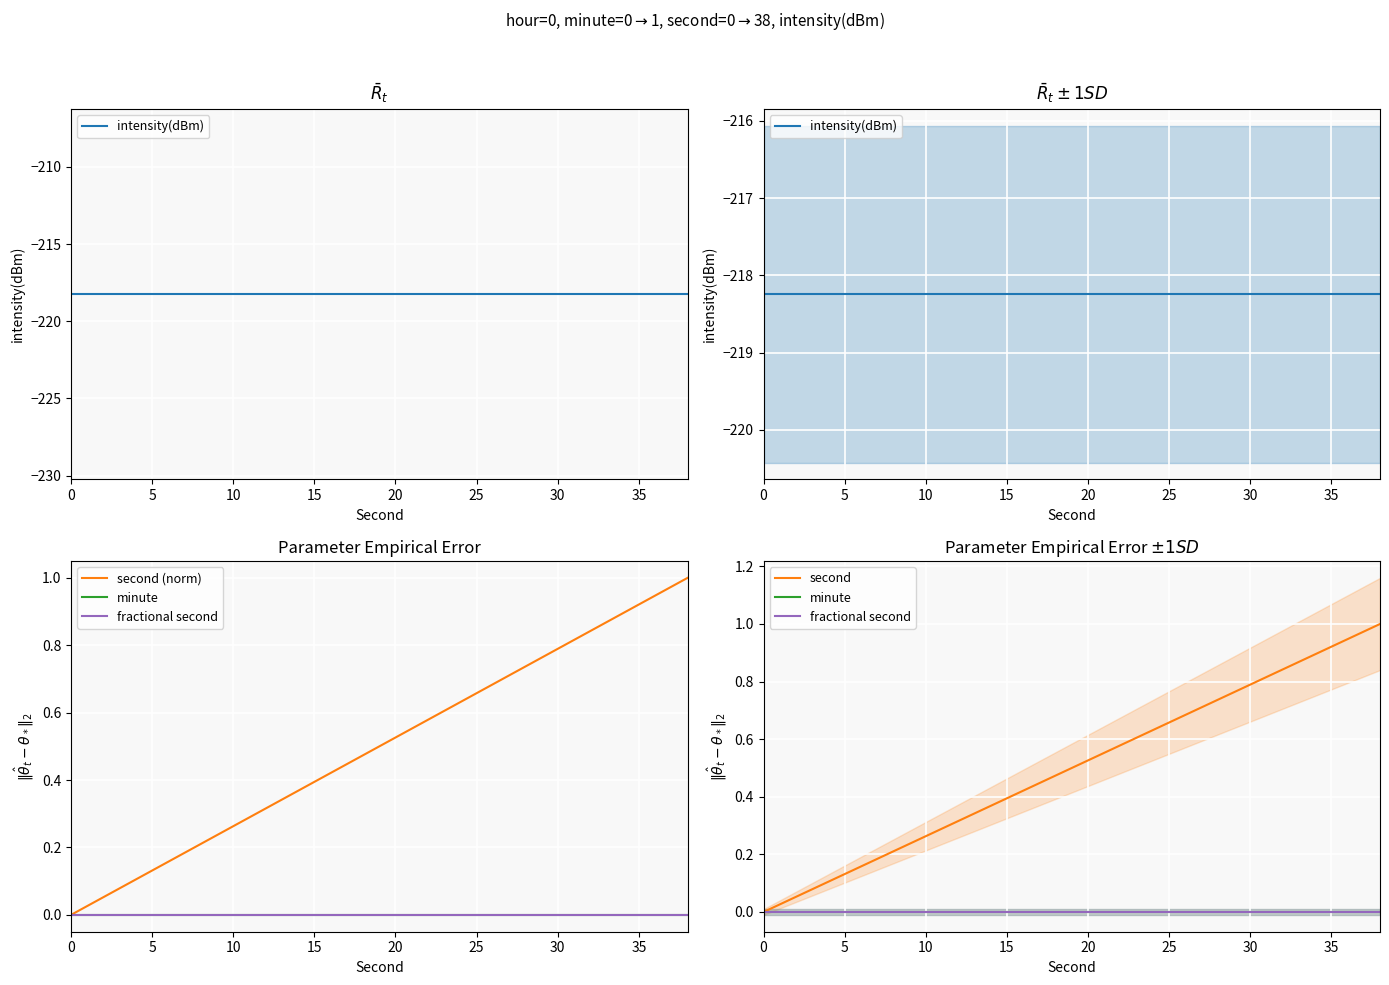

What is the label of the 18th point from the right?

10